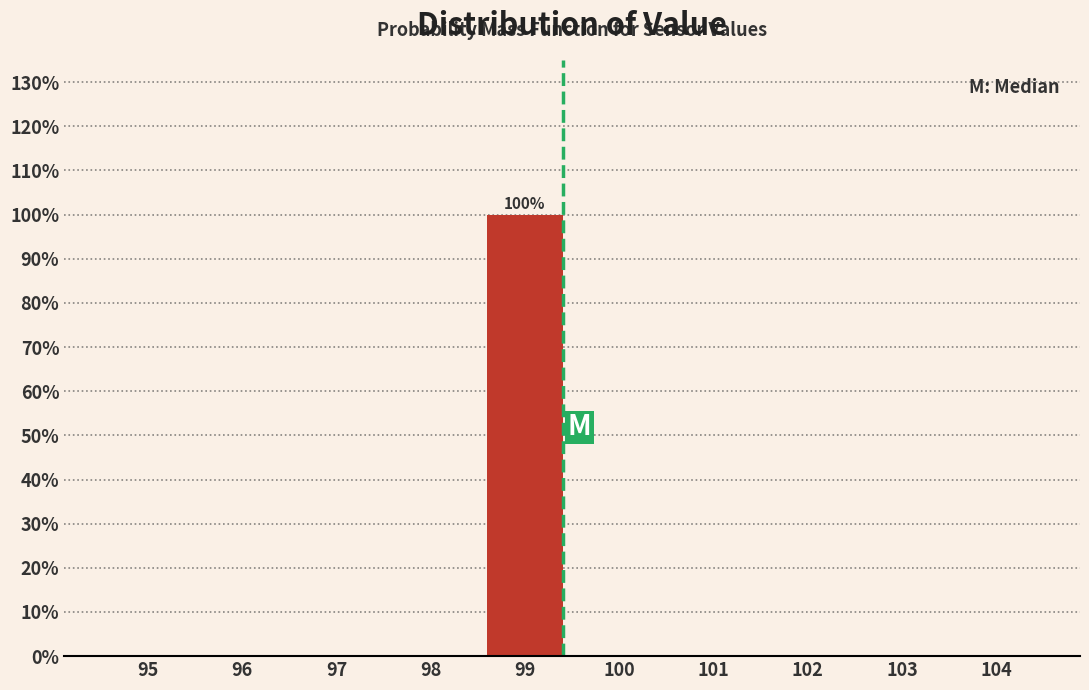

Reading left to right, what are all the values shown in this chart?

95=0	96=0	97=0	98=0	99=100	100=0	101=0	102=0	103=0	104=0